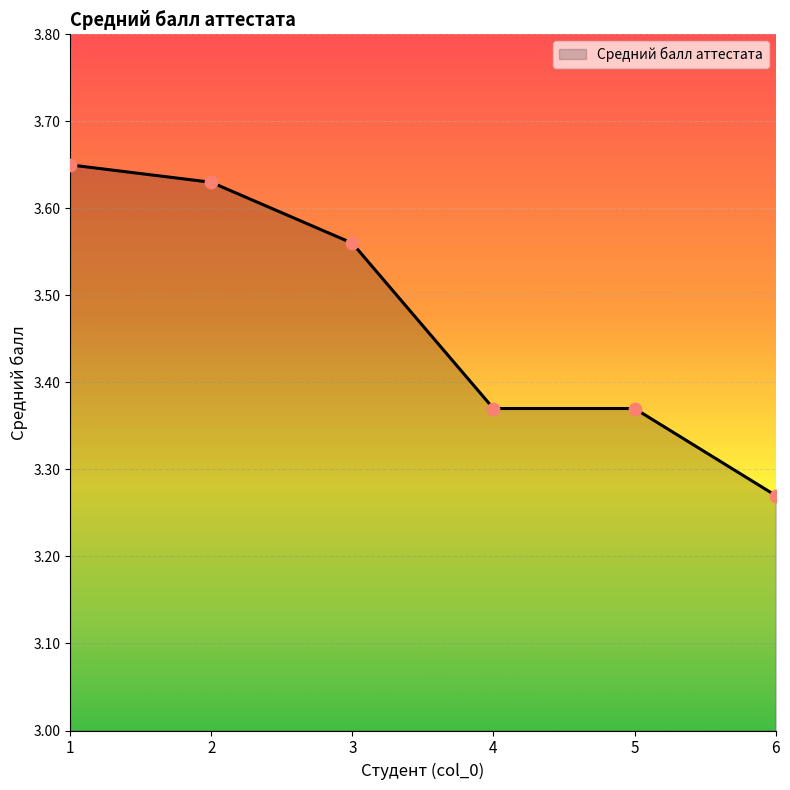

Between 3 and 1, which is larger?

1